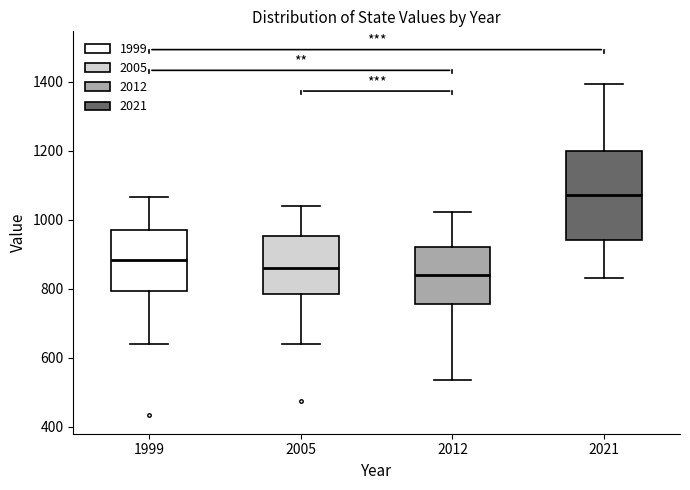

Reading left to right, read every box against the y-axis: the position of its median line, the range the box covers, and the ends of its whiskers. The values are not printed on the chart, so give them approximately, as read against the axis.

1999: median 880, box 800 to 980, whiskers 640 to 1060
2005: median 860, box 780 to 960, whiskers 640 to 1040
2012: median 840, box 760 to 920, whiskers 540 to 1020
2021: median 1080, box 940 to 1200, whiskers 840 to 1400